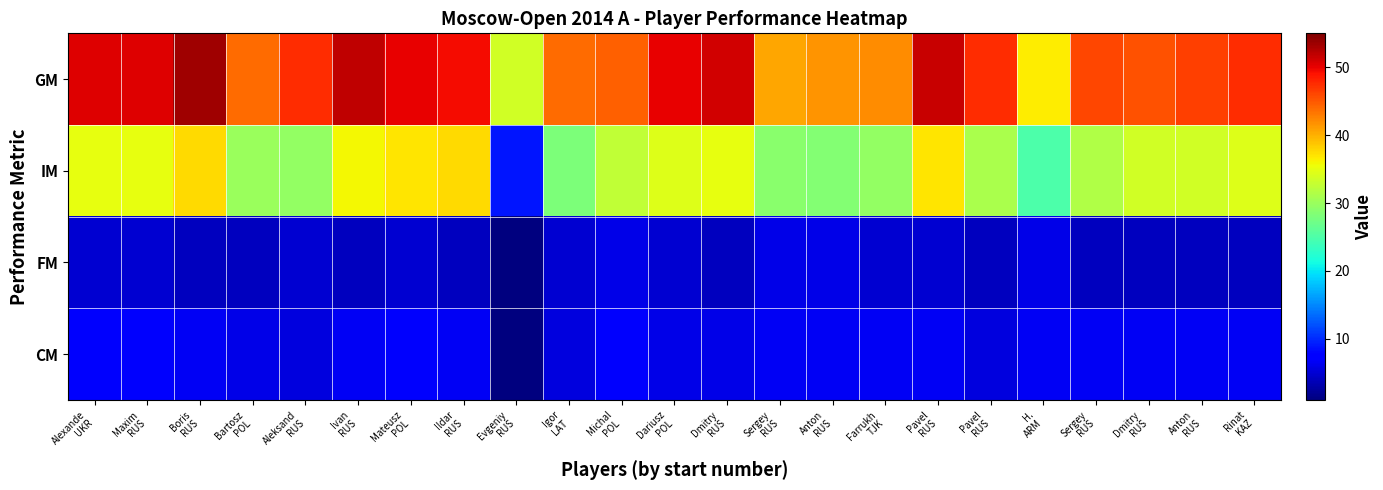

How many series are shown in this chart?

4